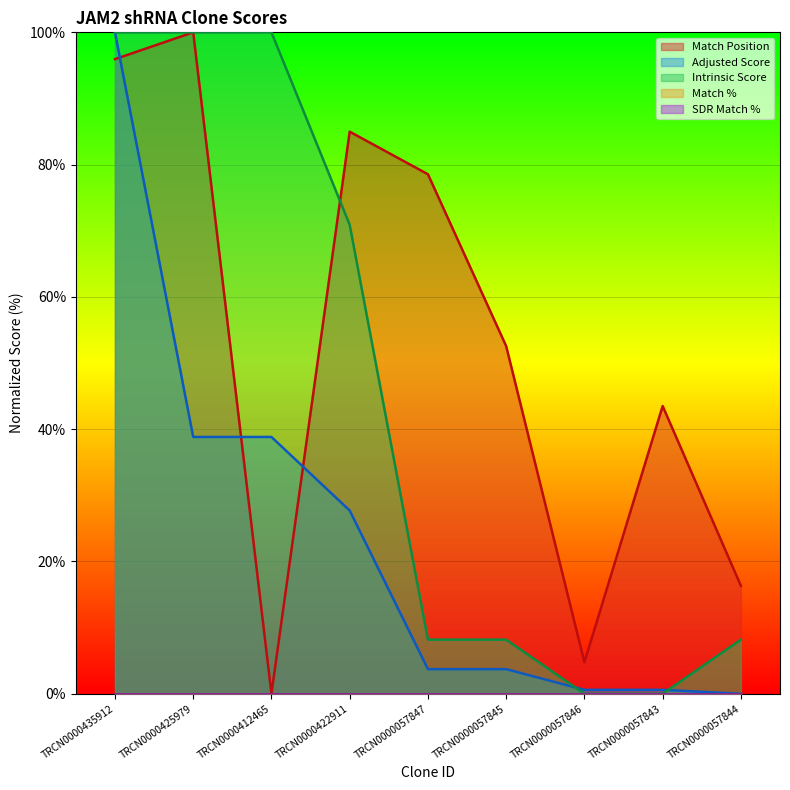

Is the value of Adjusted Score at TRCN0000422911 greater than the value of Match Position at TRCN0000435912?

No